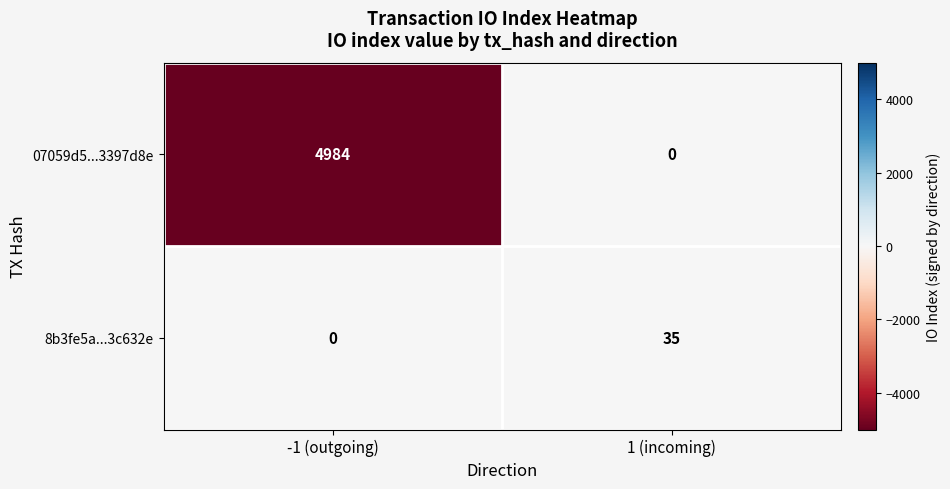

What is the sum of the 8b3fe5a...3c632e values at 1 (incoming) and -1 (outgoing)?

35